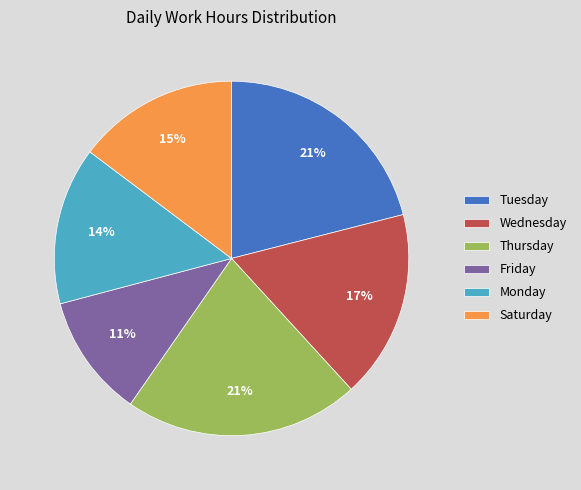

Combined, do Wednesday and Friday account for over 50%?

No